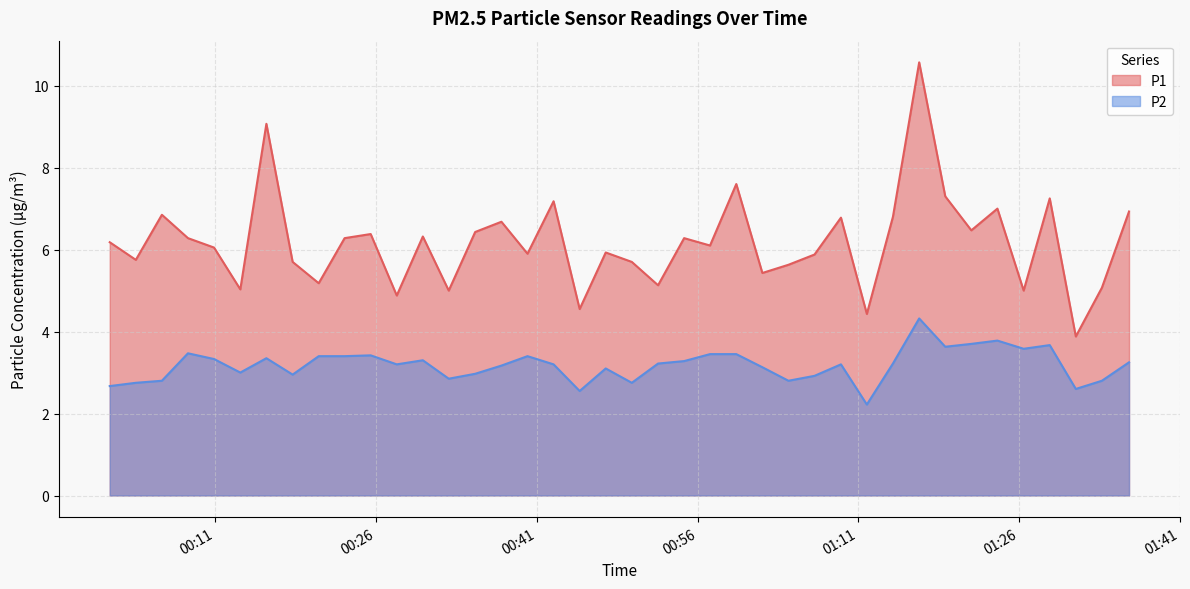

What is the sum of the P1 values at 2023-12-29T01:33:44 and 2023-12-29T01:16:41?

15.6